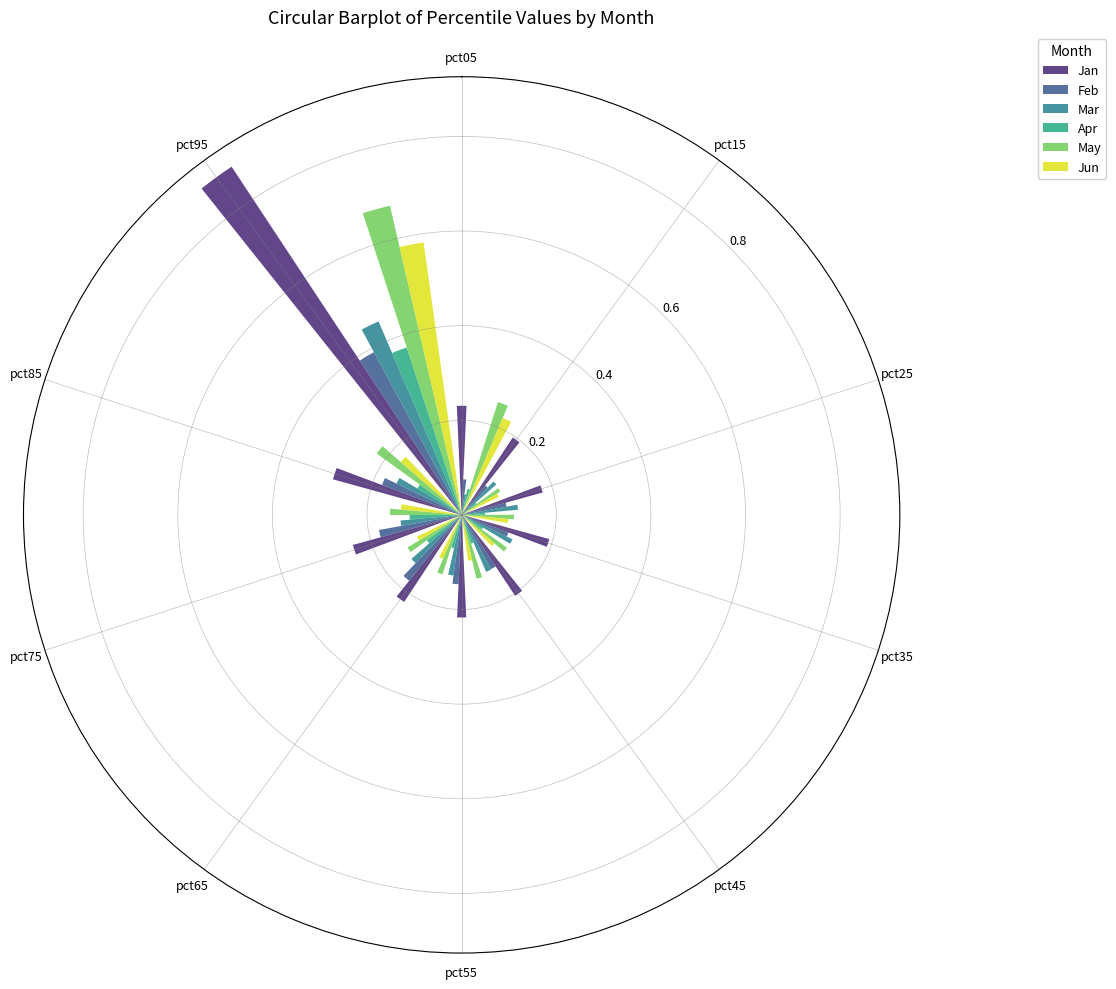

Which series has the largest range (max minus min)?

Jan